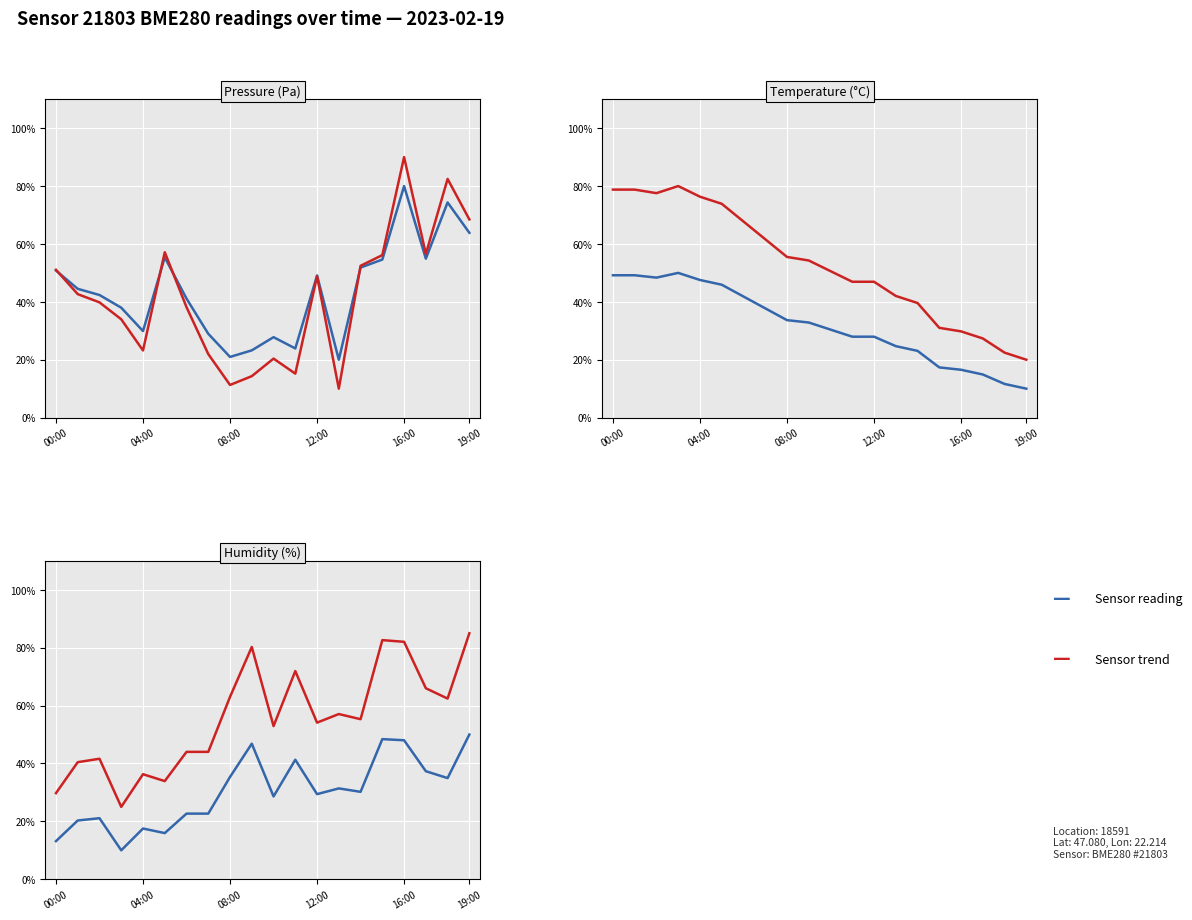

What is the average value of the Sensor reading series?

30.3